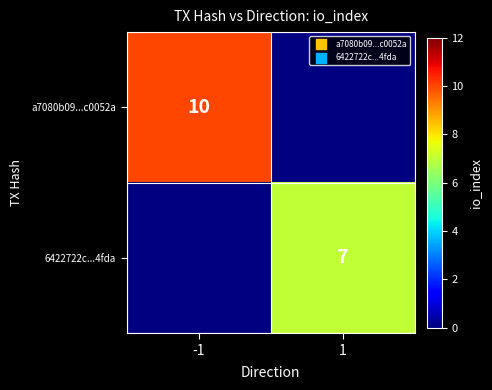

True or false: 6422722c...4fda has a value of 3 at 1.

False